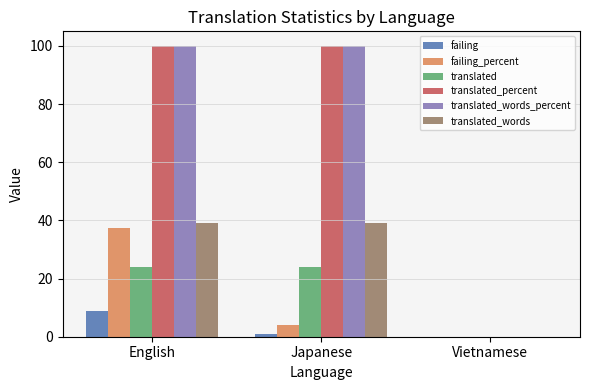

Reading left to right, list all the values displayed in this chart.

failing: 9.0	1.0	0.0
failing_percent: 37.5	4.1	0.0
translated: 24.0	24.0	0.0
translated_percent: 100.0	100.0	0.0
translated_words_percent: 100.0	100.0	0.0
translated_words: 39.0	39.0	0.0